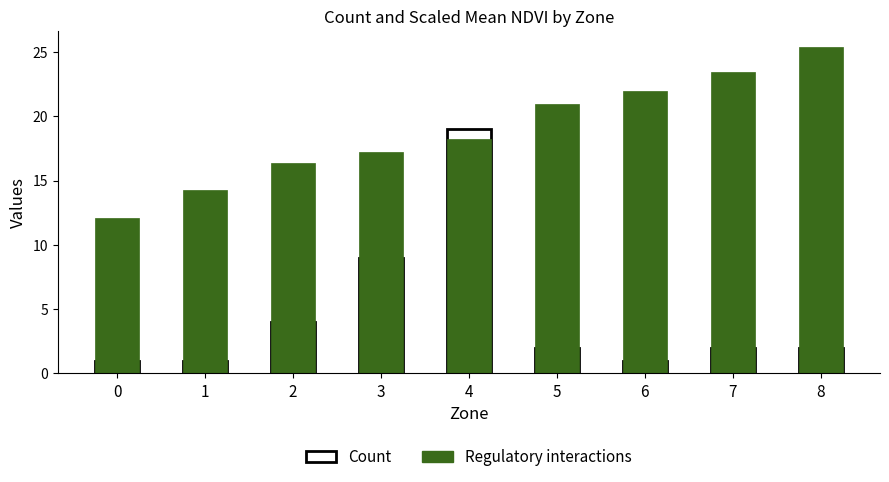

True or false: Count has a value of 3.1 at 7.

False